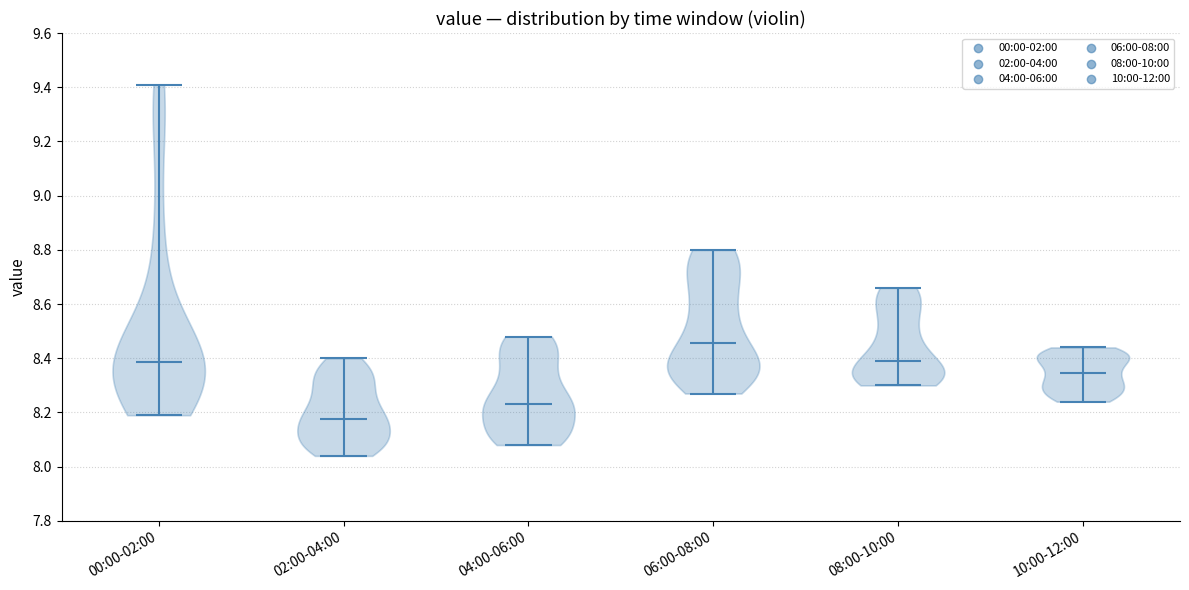

Where does the median line of the violin for 08:00-10:00 sit on the y-axis? The values are not printed on the chart, so give them approximately, as read against the axis.

8.40